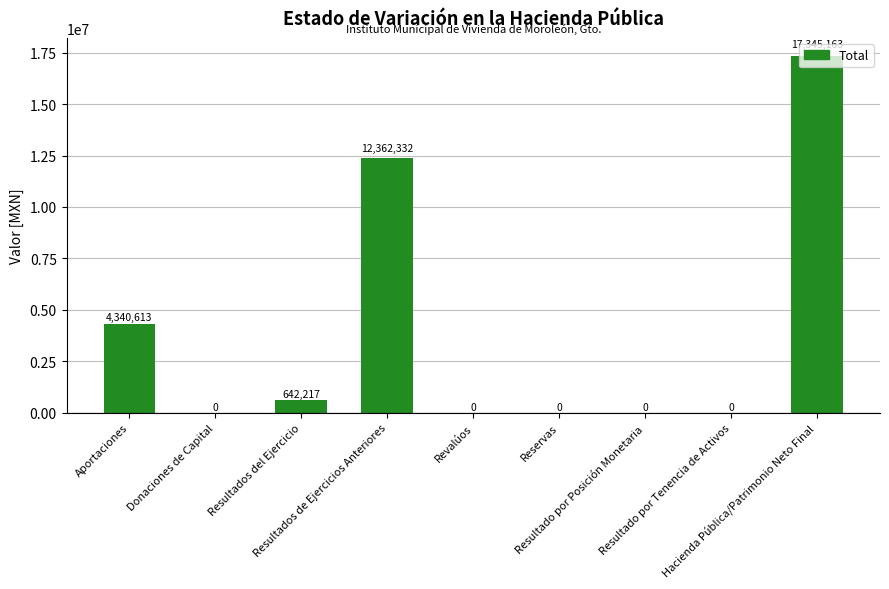

What is the maximum value shown in the chart?

17345162.7